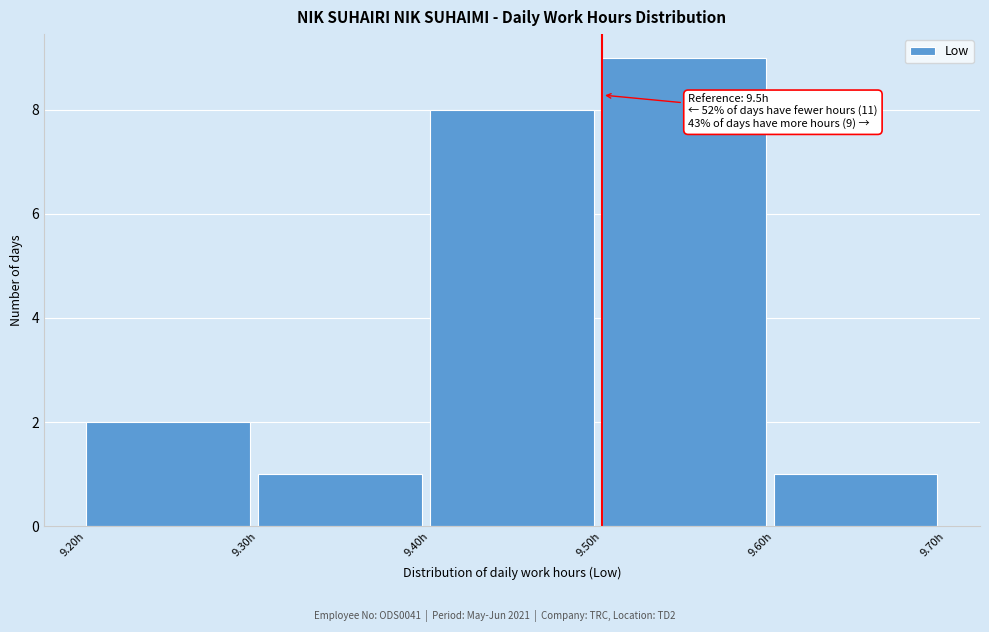

Which range on the x-axis has the tallest bar?

9.5 to 9.6